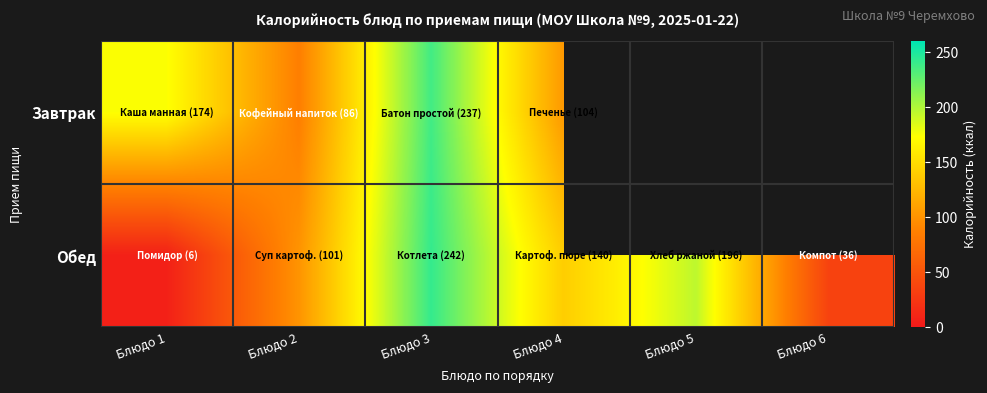

How many categories are shown in the chart?

6